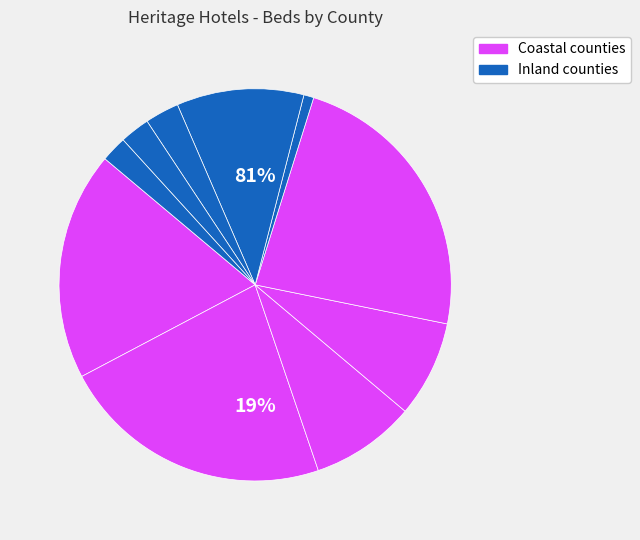

Which slice is the smallest?

Dubrovačko-neretvanska